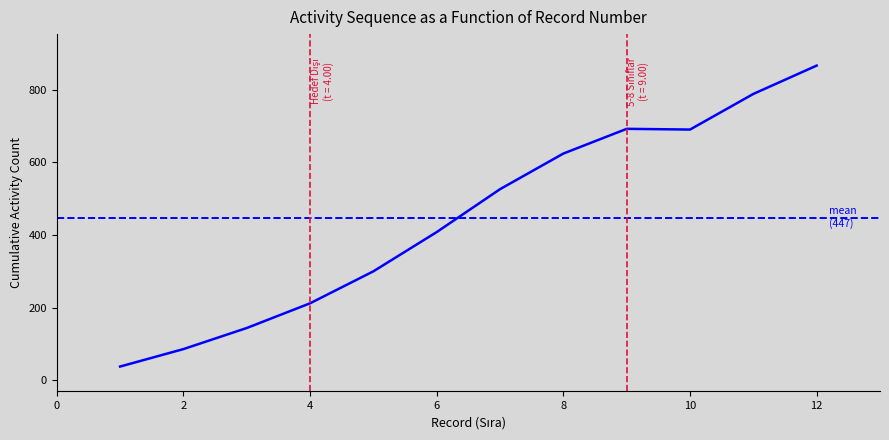

What is the greatest value displayed?

866